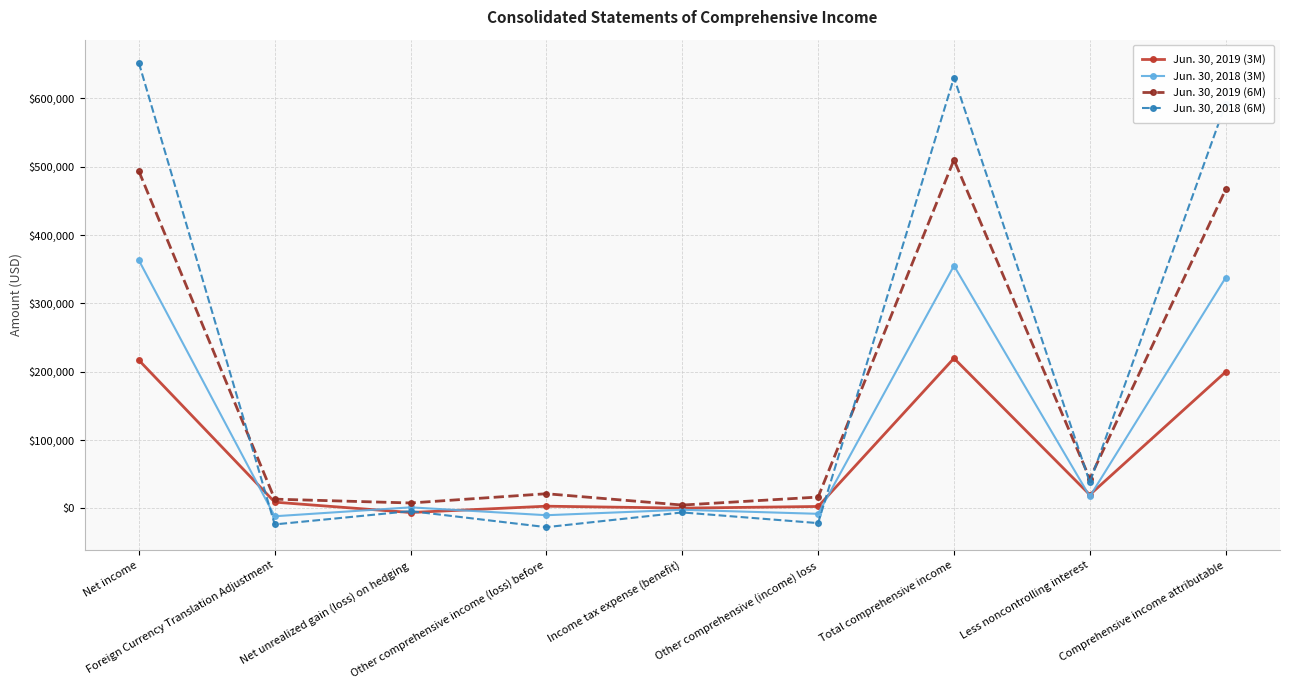

The Jun. 30, 2019 (6M) series shows 466549 at Comprehensive income attributable. True or false?

True